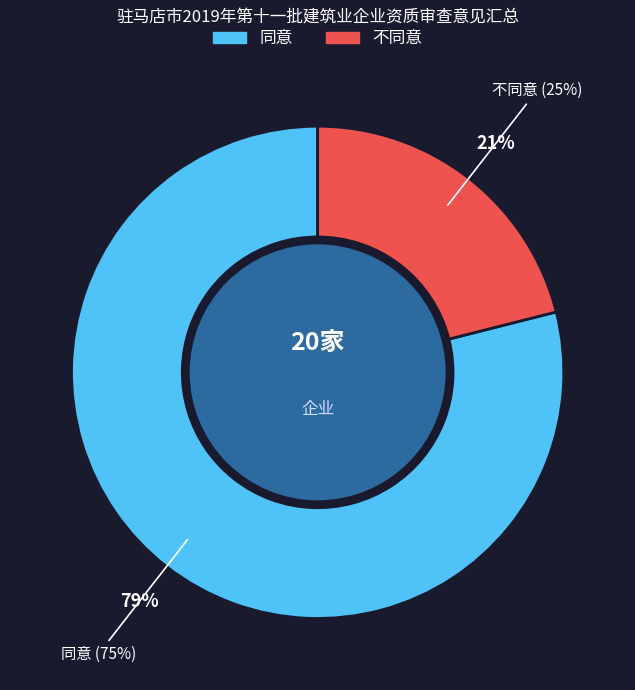

Which category has the smallest portion of the pie?

不同意